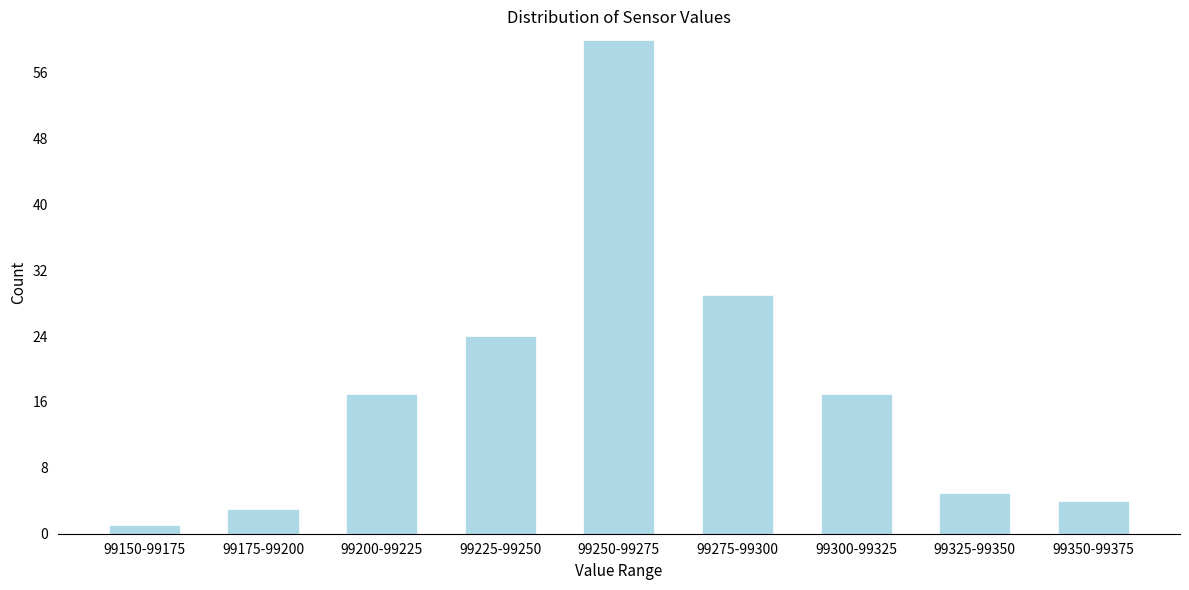

Reading right to left, extract all data points from this chart.

4	5	17	29	60	24	17	3	1